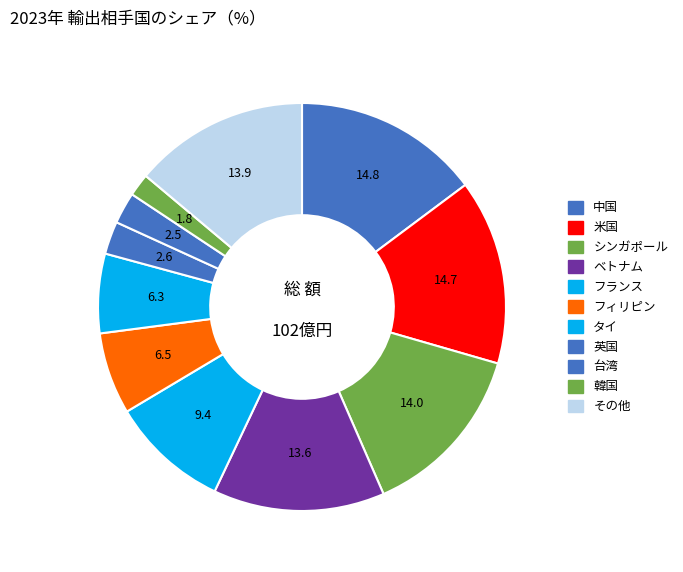

Count the number of slices in the pie.

11